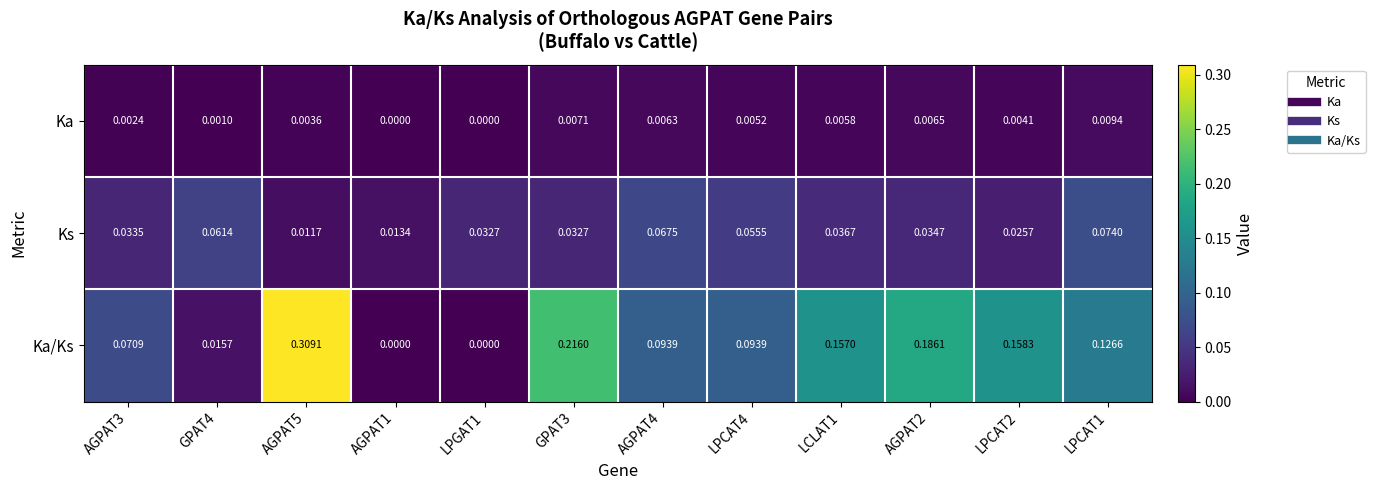

How many series are shown in this chart?

3